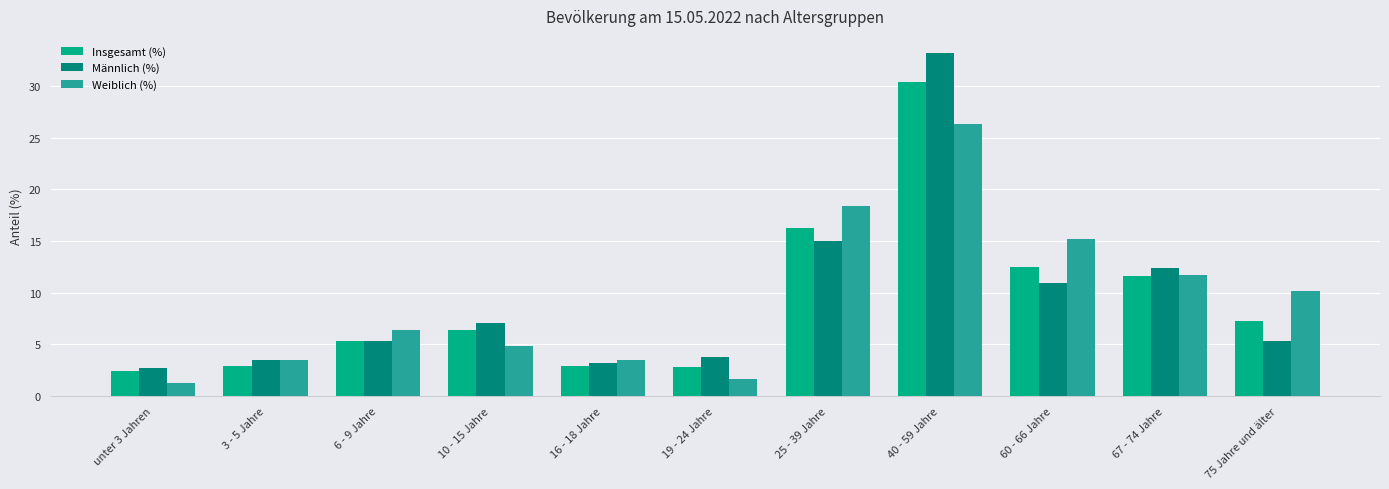

How many bars are there in total?

33